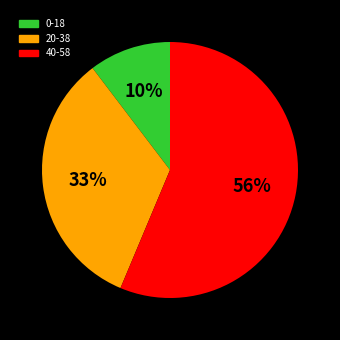

To the nearest percent, what is the average slice percentage?

33%